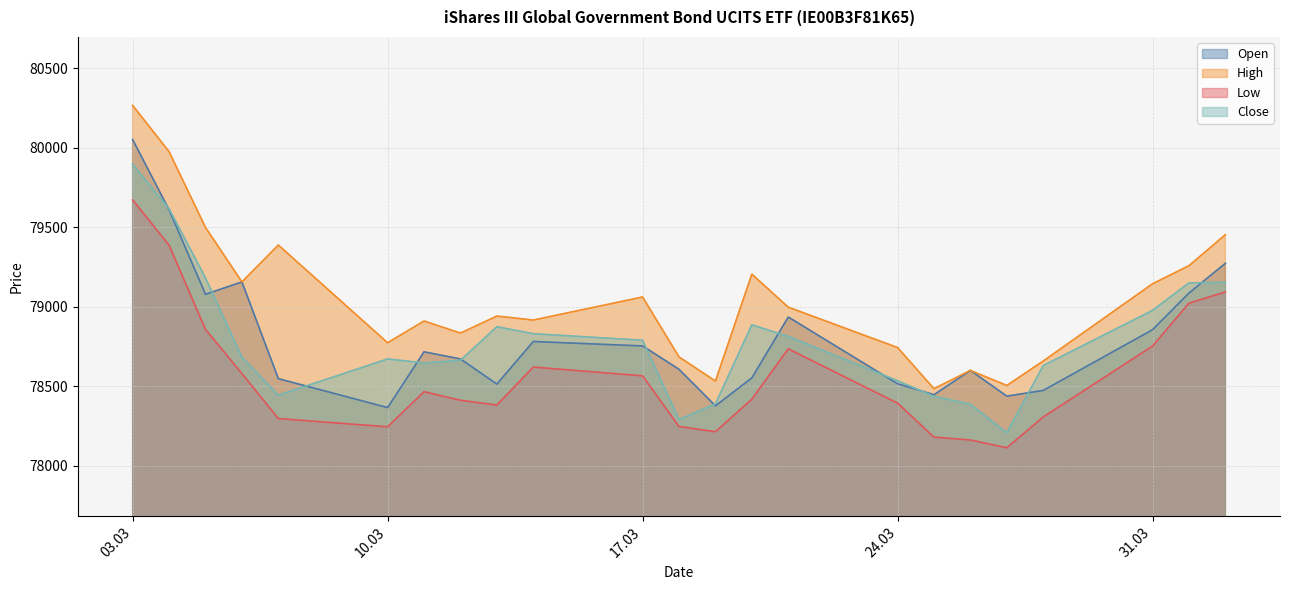

What are all the series names shown in the legend?

Open, High, Low, Close